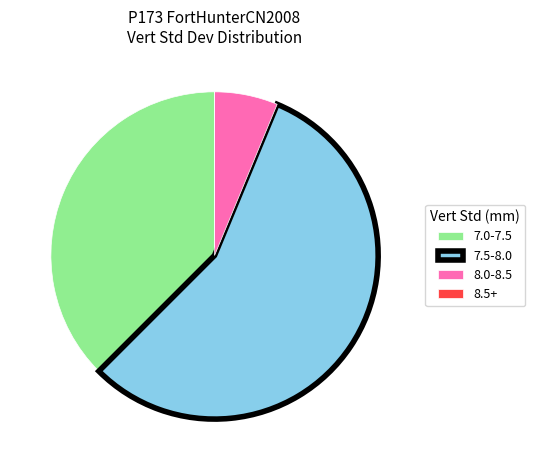

Is it true that 7.5-8.0 is 56% of the pie?

True